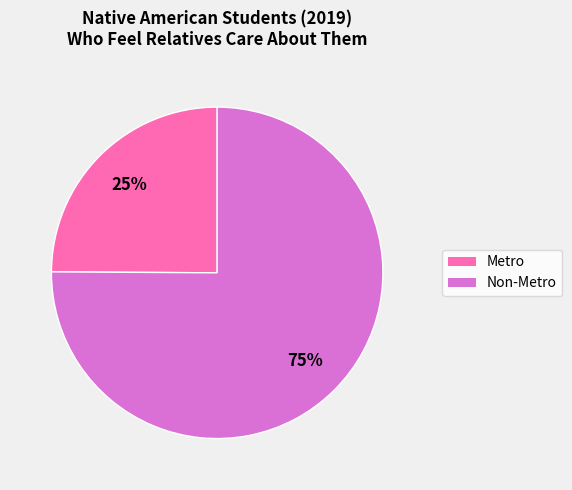

To the nearest percent, what is the difference between the largest and smallest slice percentages?

50%